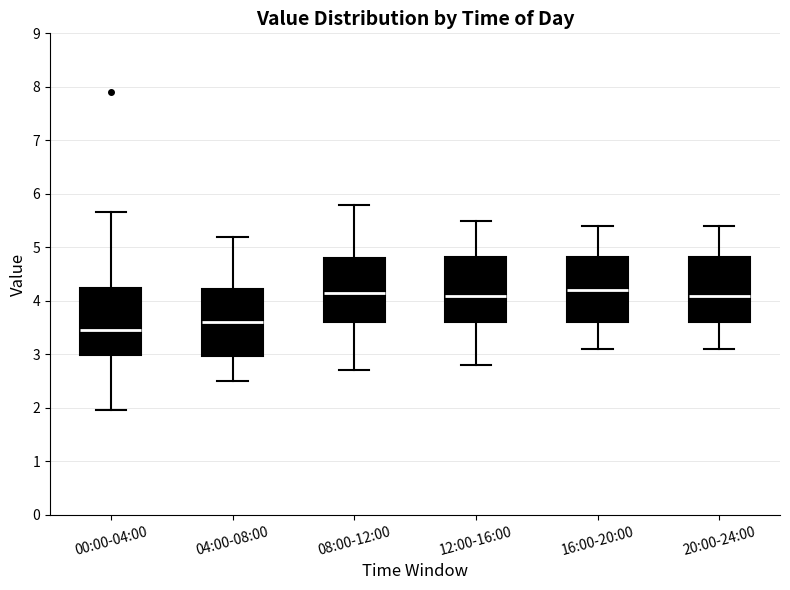

Reading left to right, read every box against the y-axis: the position of its median line, the range the box covers, and the ends of its whiskers. The values are not printed on the chart, so give them approximately, as read against the axis.

00:00-04:00: median 3.5, box 3.0 to 4.2, whiskers 2.0 to 5.7
04:00-08:00: median 3.6, box 3.0 to 4.2, whiskers 2.5 to 5.2
08:00-12:00: median 4.2, box 3.6 to 4.8, whiskers 2.7 to 5.8
12:00-16:00: median 4.1, box 3.6 to 4.8, whiskers 2.8 to 5.5
16:00-20:00: median 4.2, box 3.6 to 4.8, whiskers 3.1 to 5.4
20:00-24:00: median 4.1, box 3.6 to 4.8, whiskers 3.1 to 5.4